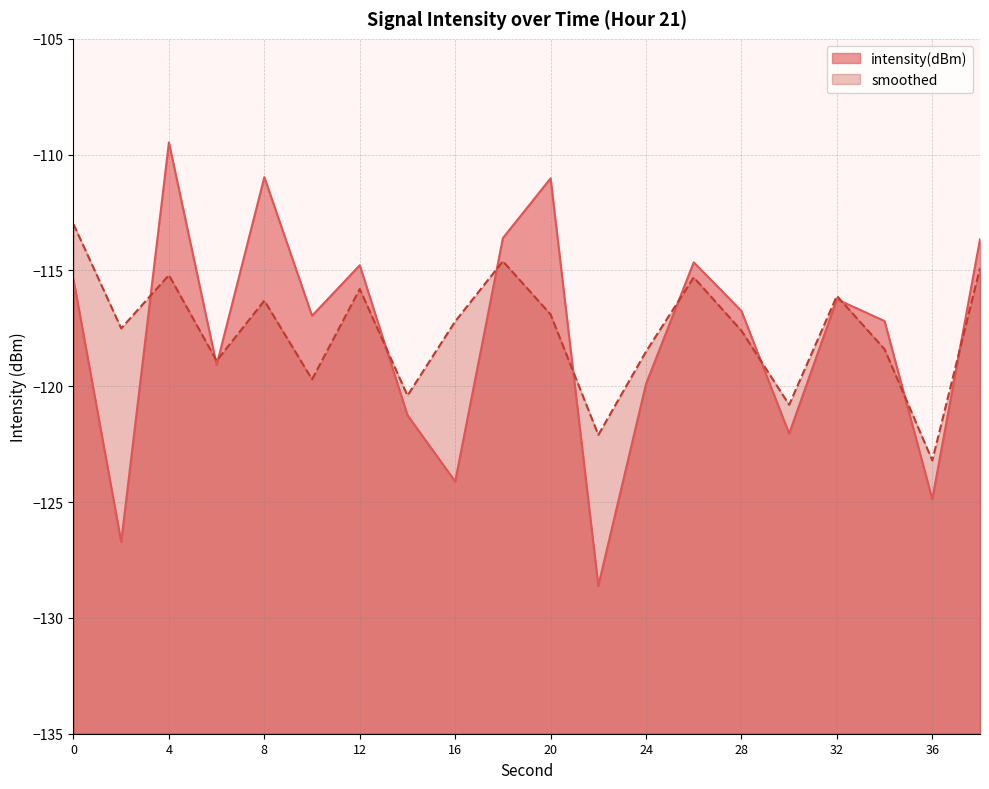

List the series in order of their peak value, lowest first.

smoothed, intensity(dBm)